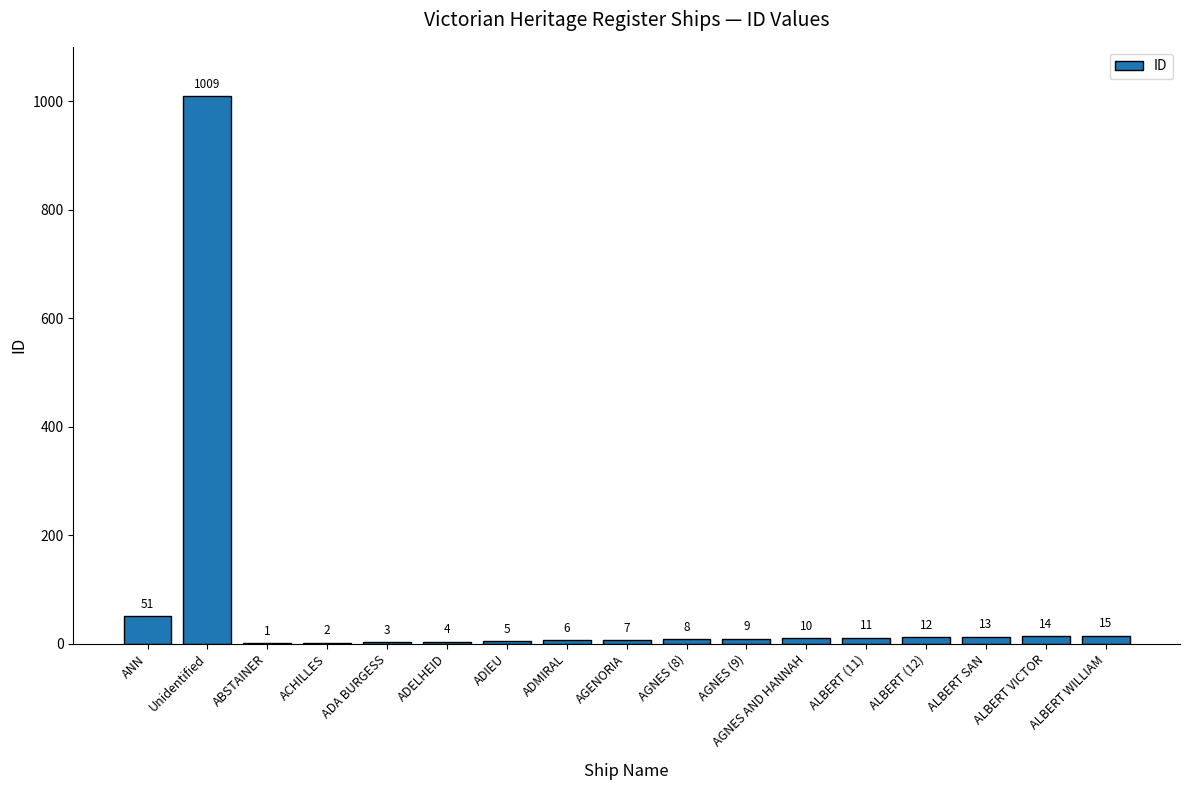

What is the greatest value displayed?

1009